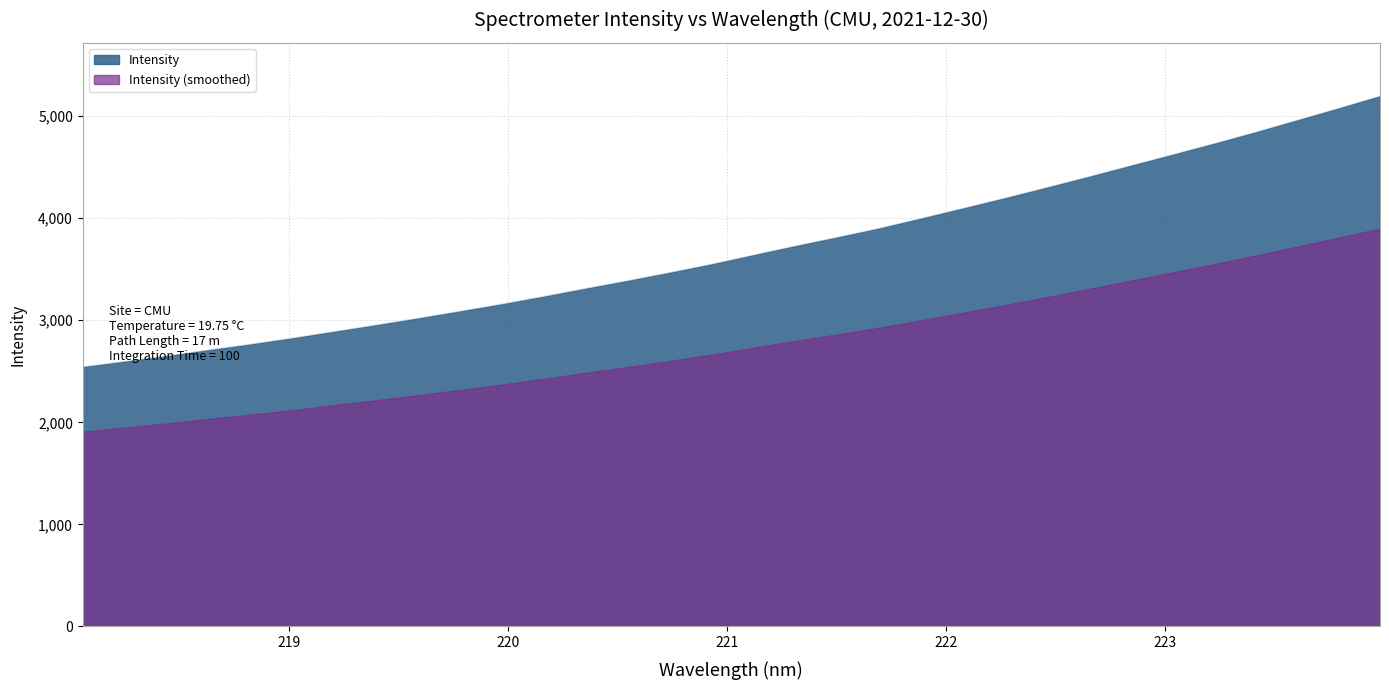

What is the sum of all values?

118191.3